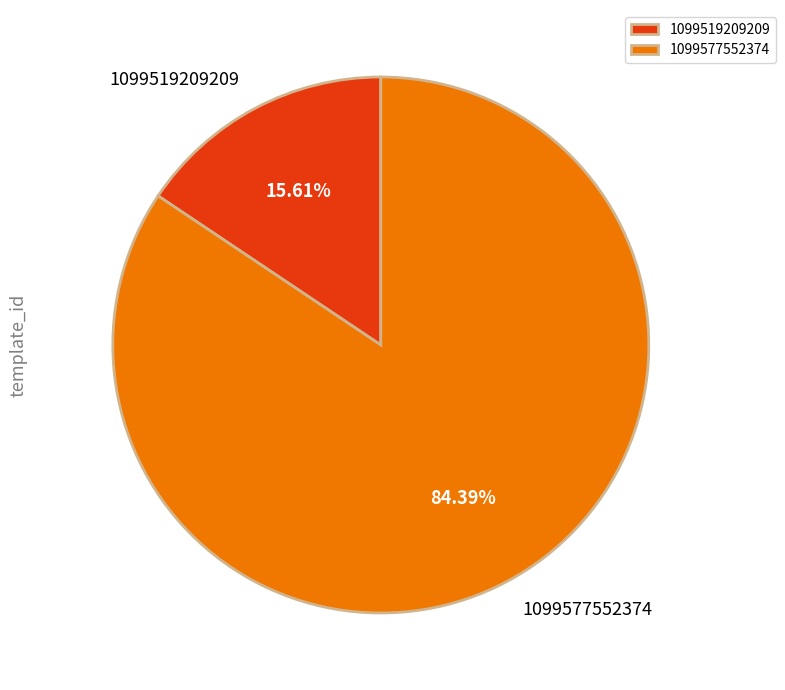

What is the majority slice?

1099577552374